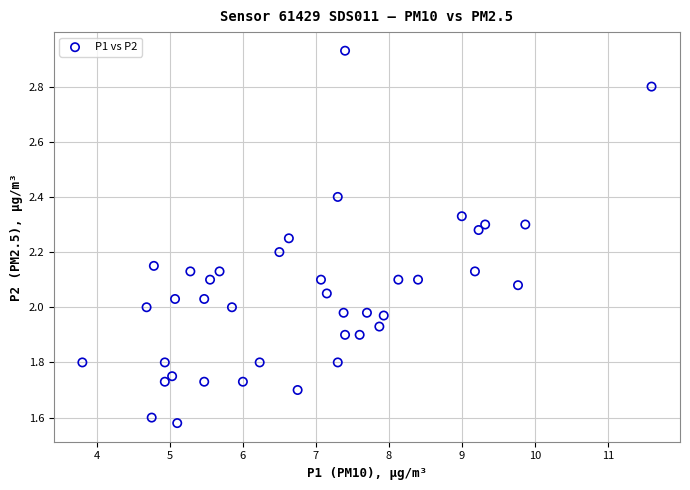

What is the range of X values (max minus min)?

7.8